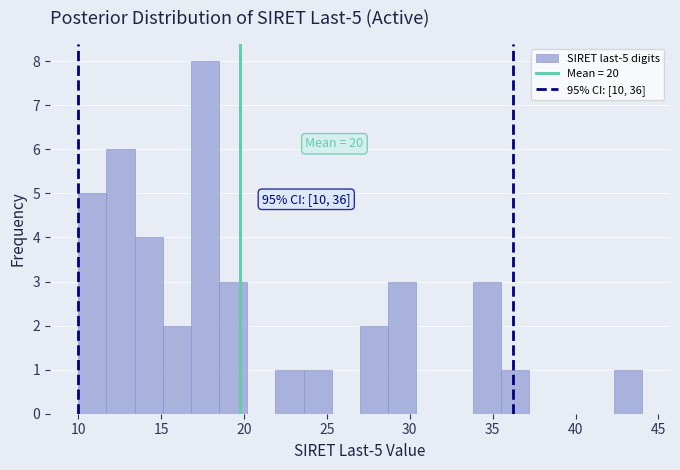

Read against the x-axis, roughly where is the centre of the tallest bar?

17.5